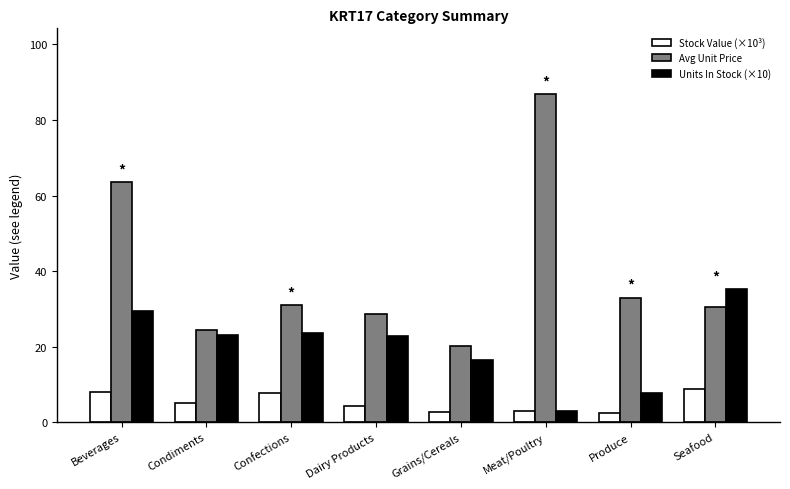

At which category is the sum across all series the highest?

Beverages